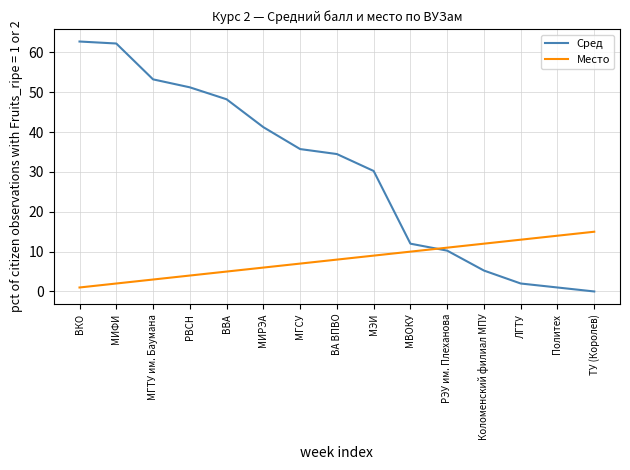

What is the difference between the Место values at ЛГТУ and МИФИ?

11.0